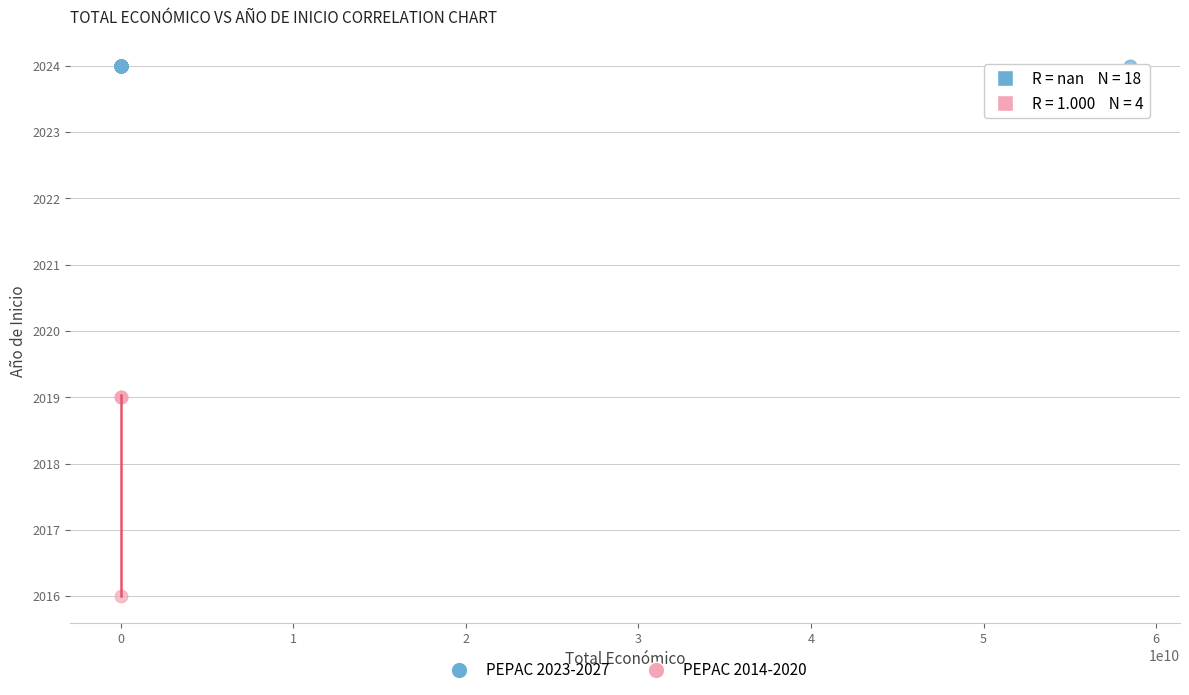

Which series contains the lowest Y value?

PEPAC 2014-2020